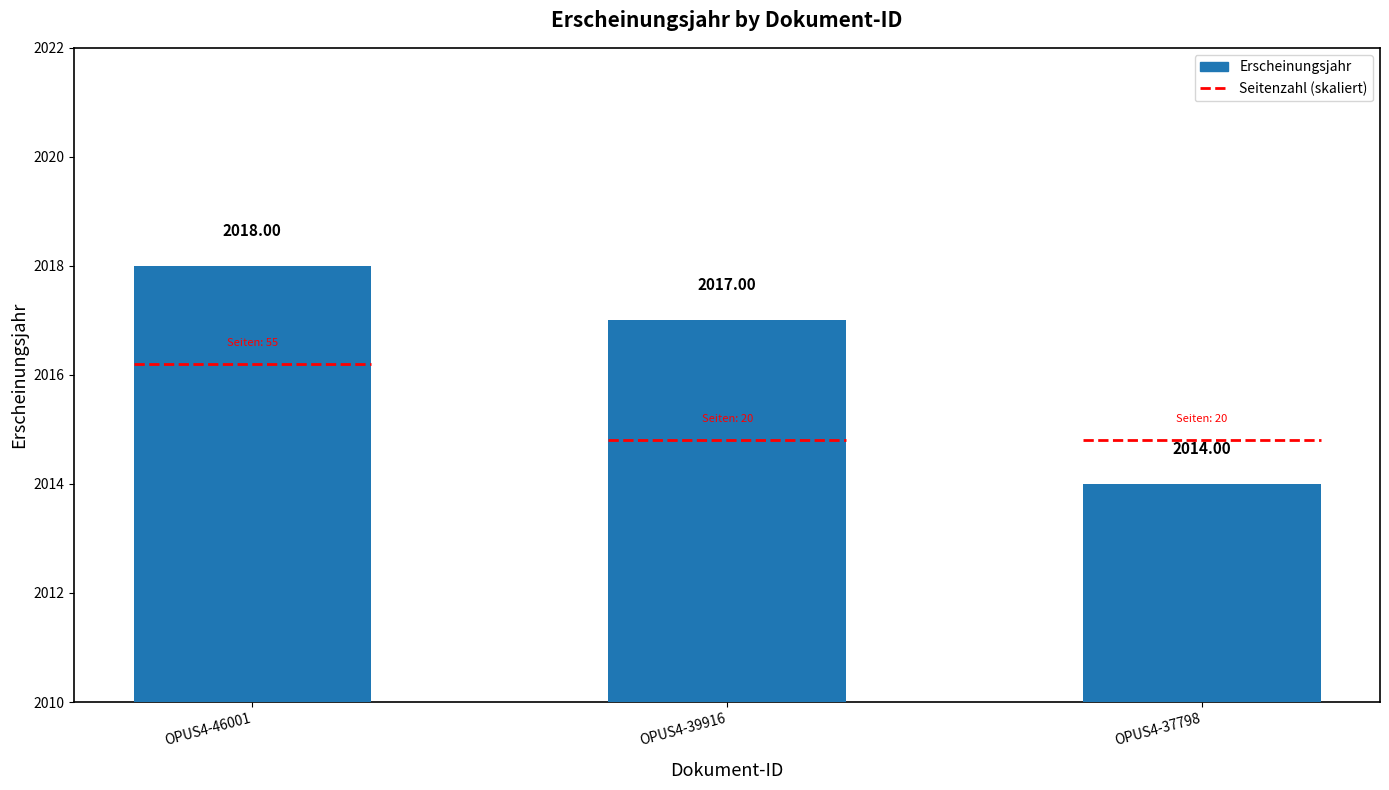

What is the approximate value at OPUS4-37798?

2014